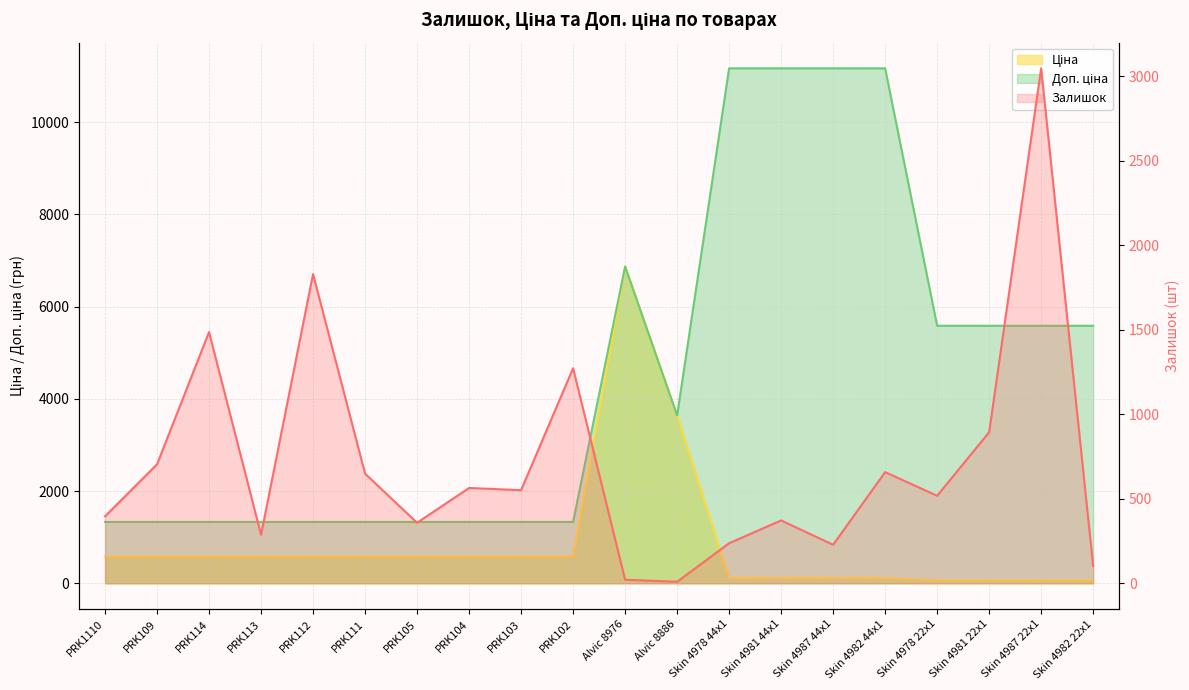

Which series has the largest range (max minus min)?

Доп. ціна